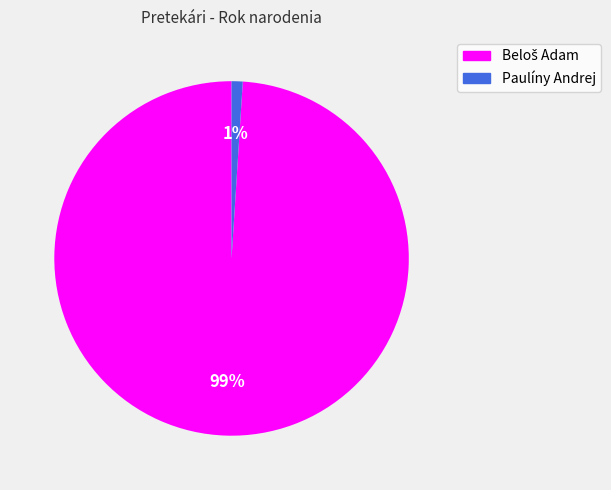

Is it true that Paulíny Andrej is 11% of the pie?

False